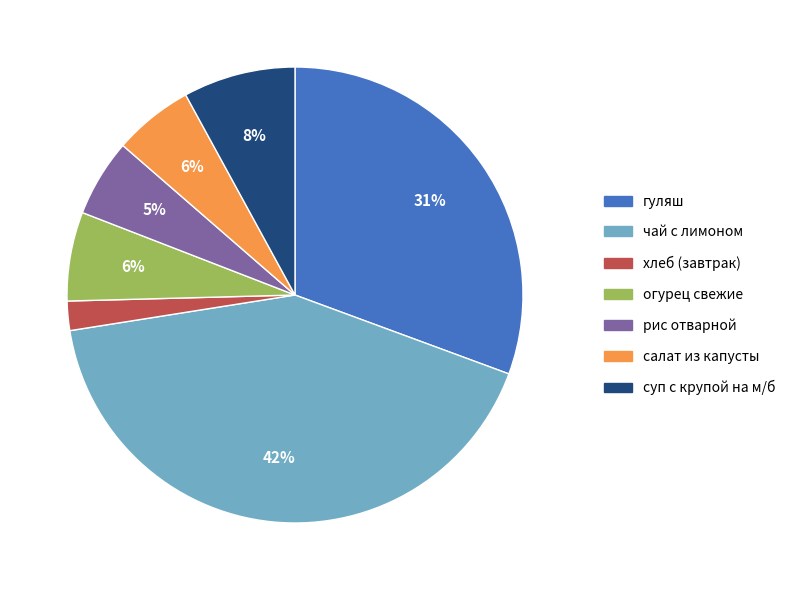

To the nearest percent, what is the difference between the чай с лимоном and хлеб (завтрак) slice percentages?

40%